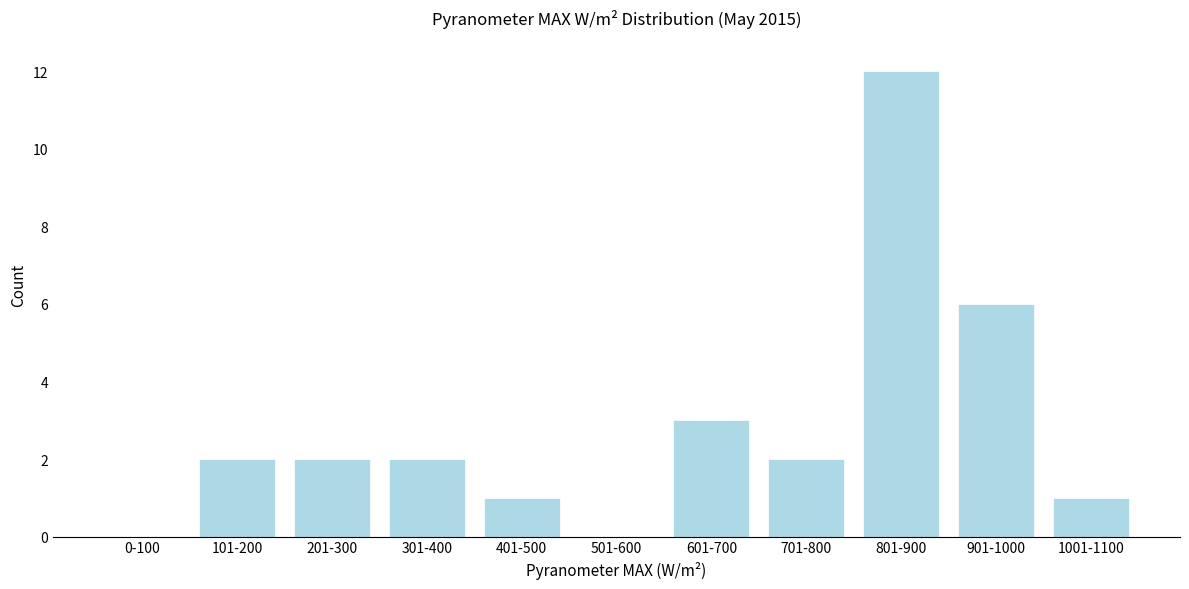

Reading left to right, list all the values displayed in this chart.

0-100=0	101-200=2	201-300=2	301-400=2	401-500=1	501-600=0	601-700=3	701-800=2	801-900=12	901-1000=6	1001-1100=1